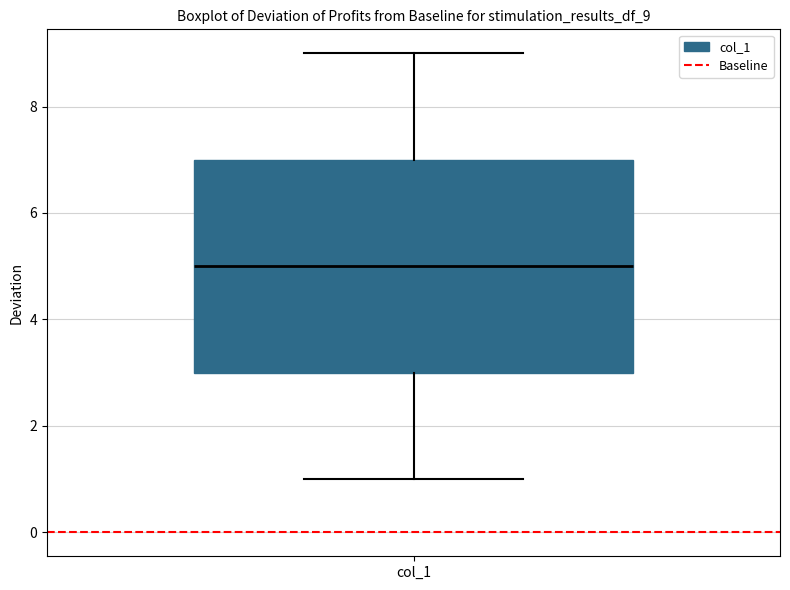

Transcribe this box plot: give where the median line is, the range the box spans, and where the two whiskers end, as read against the y-axis. The values are not printed on the chart, so give them approximately, as read against the axis.

median 5, box 3 to 7, whiskers 1 to 9